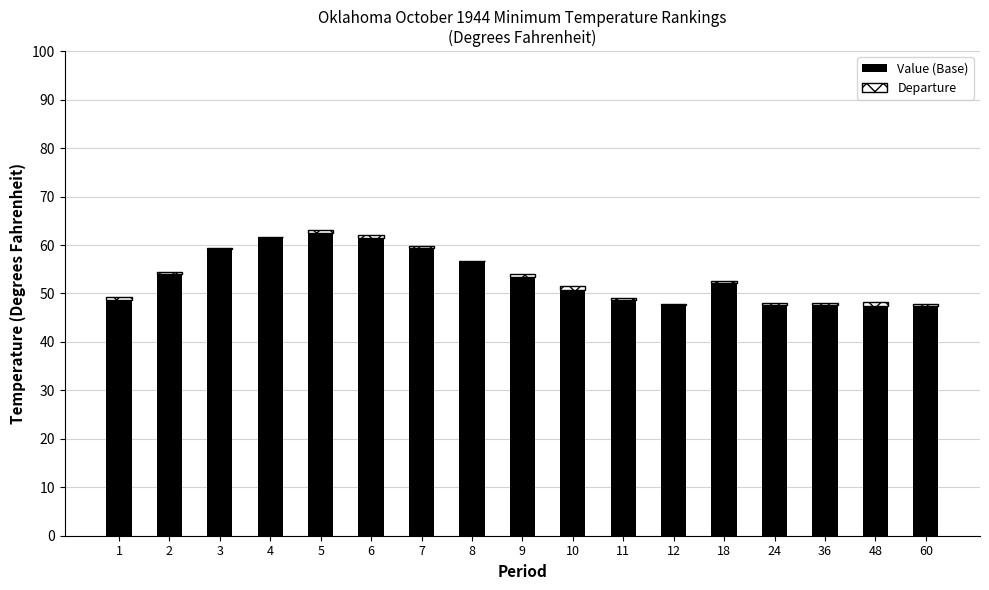

True or false: Value (Base) has a value of 47.5 at 60.

True